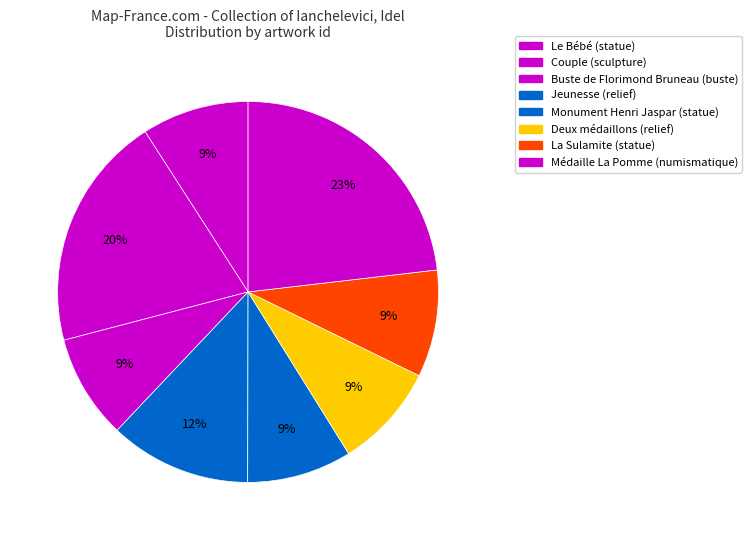

To the nearest percent, what portion does La Sulamite represent?

9%